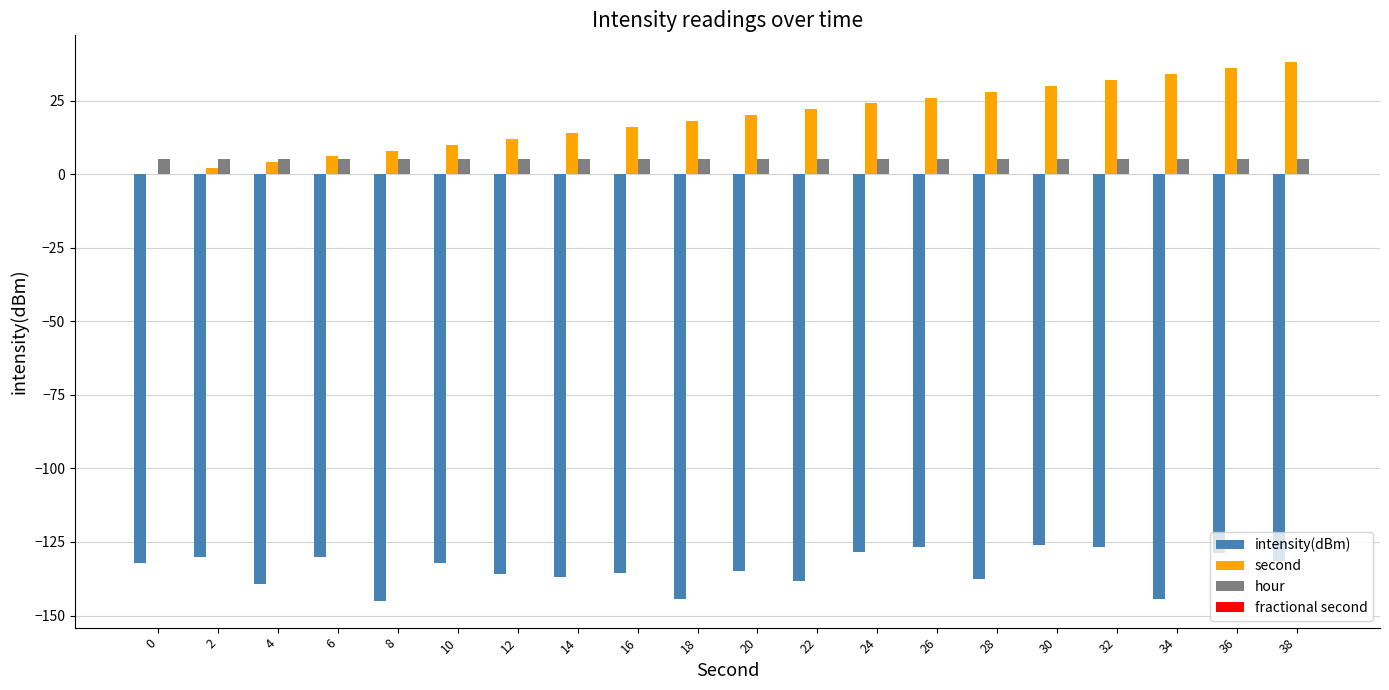

What is the sum of all intensity(dBm) values?

-2684.9